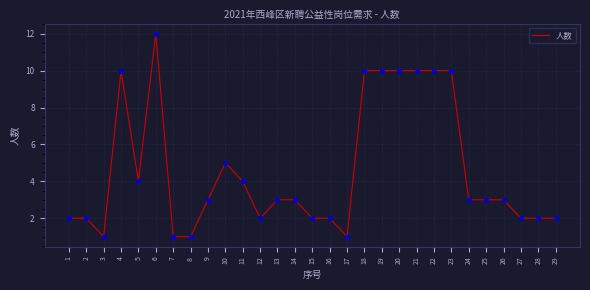

Between 19 and 29, which is larger?

19